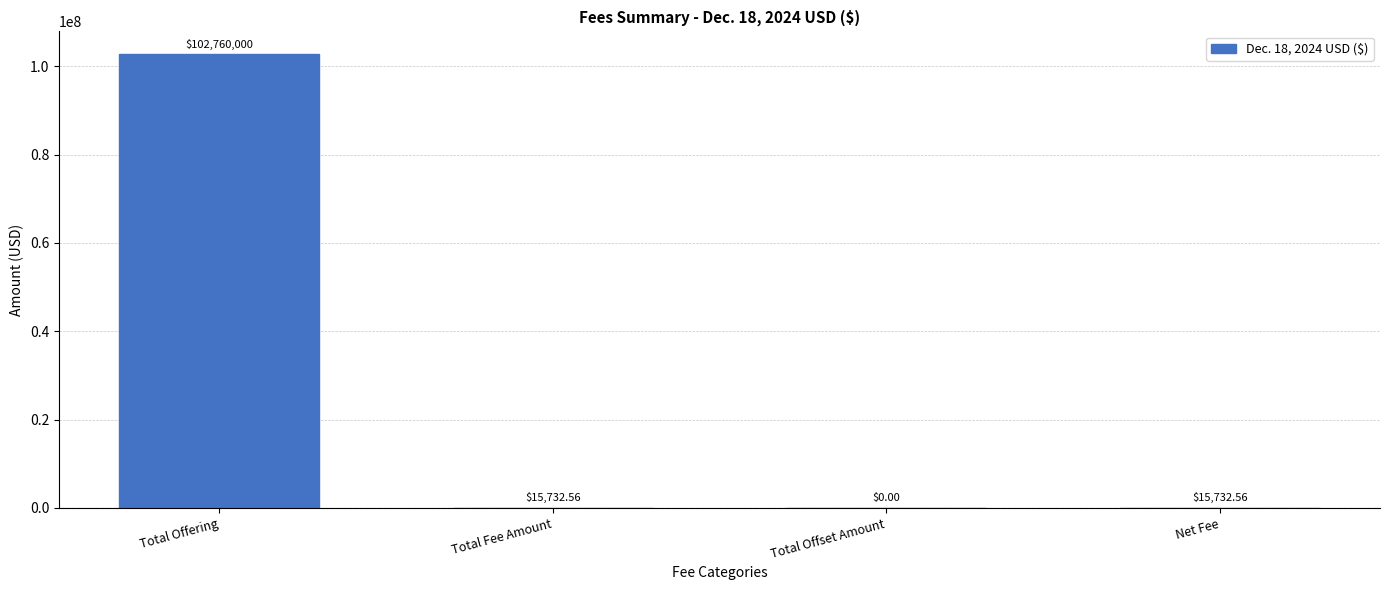

What is the sum of the values at Net Fee and Total Fee Amount?

31465.1